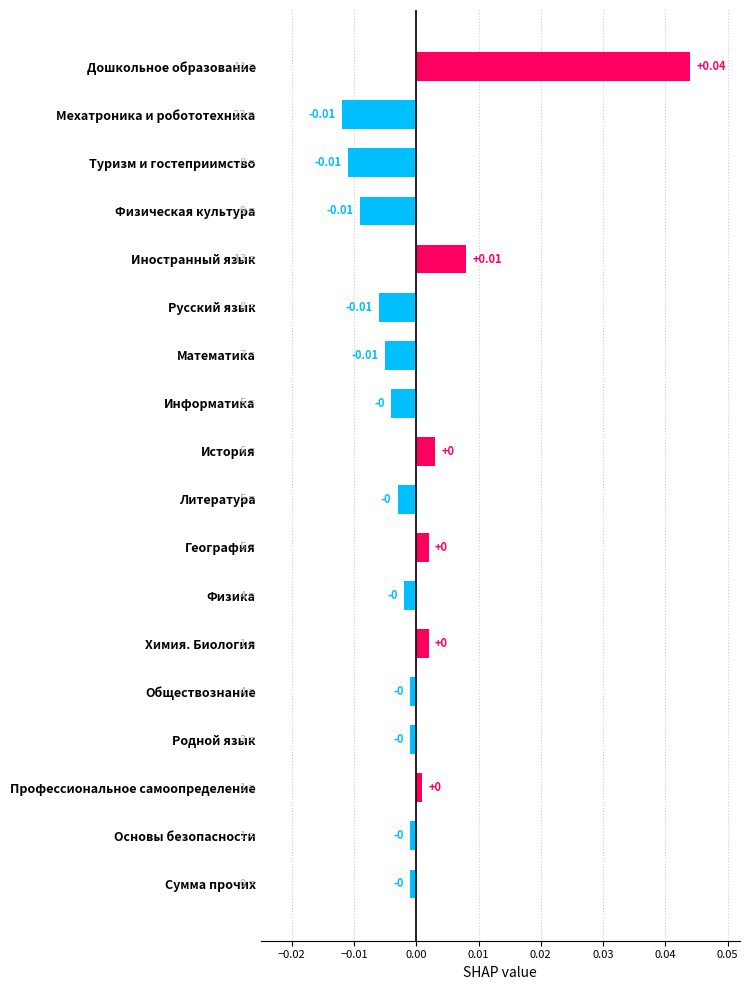

At which category does the chart reach its peak across all series?

Дошкольное образование